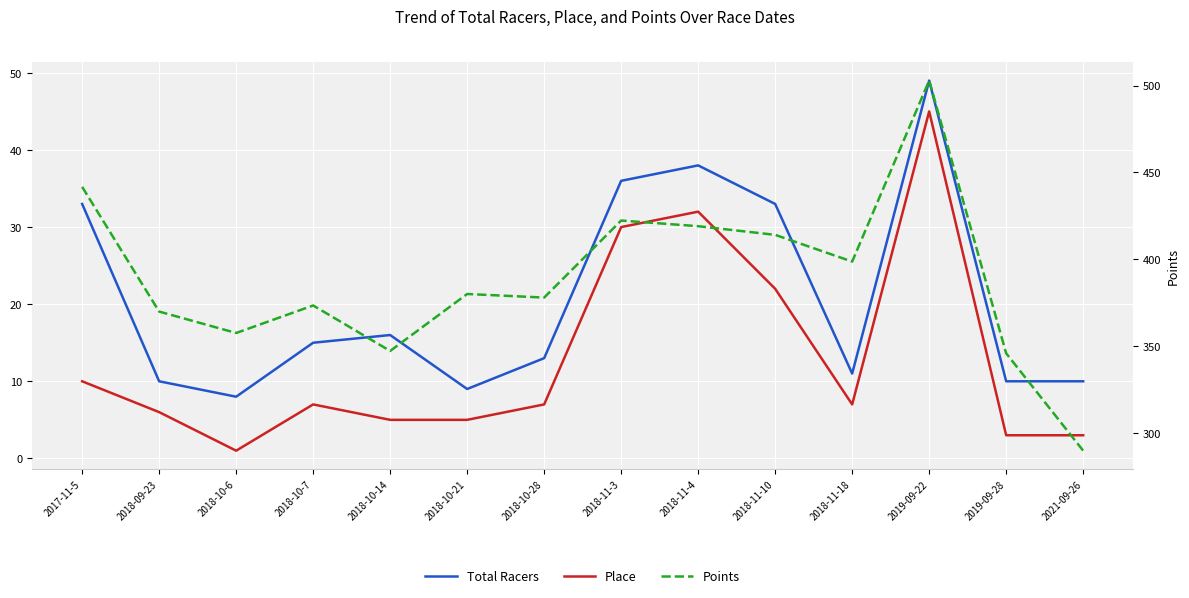

What is the average value of the Points series?

388.7